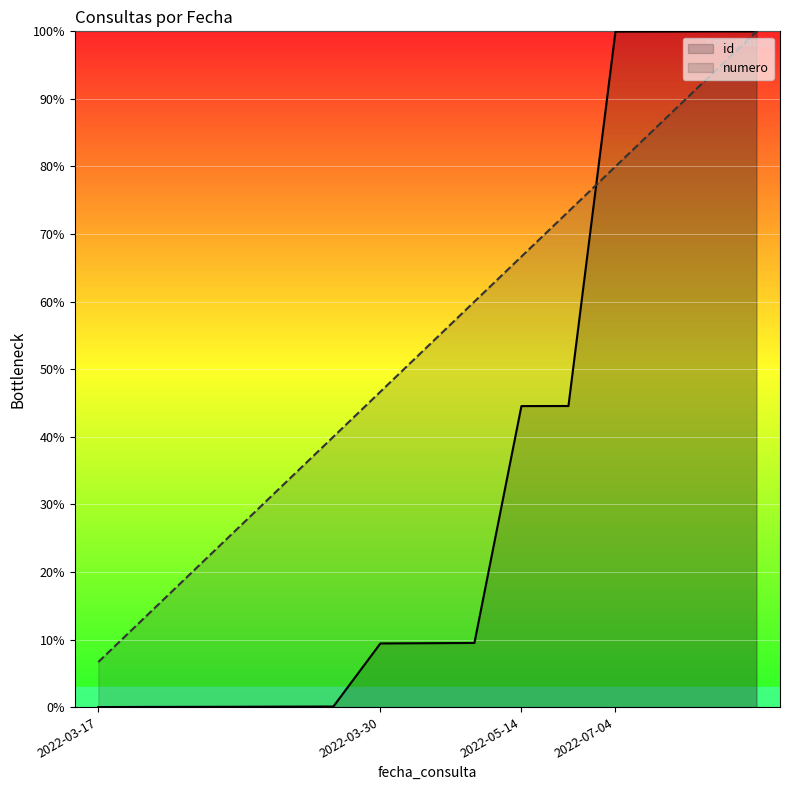

Count the number of categories in the chart.

15